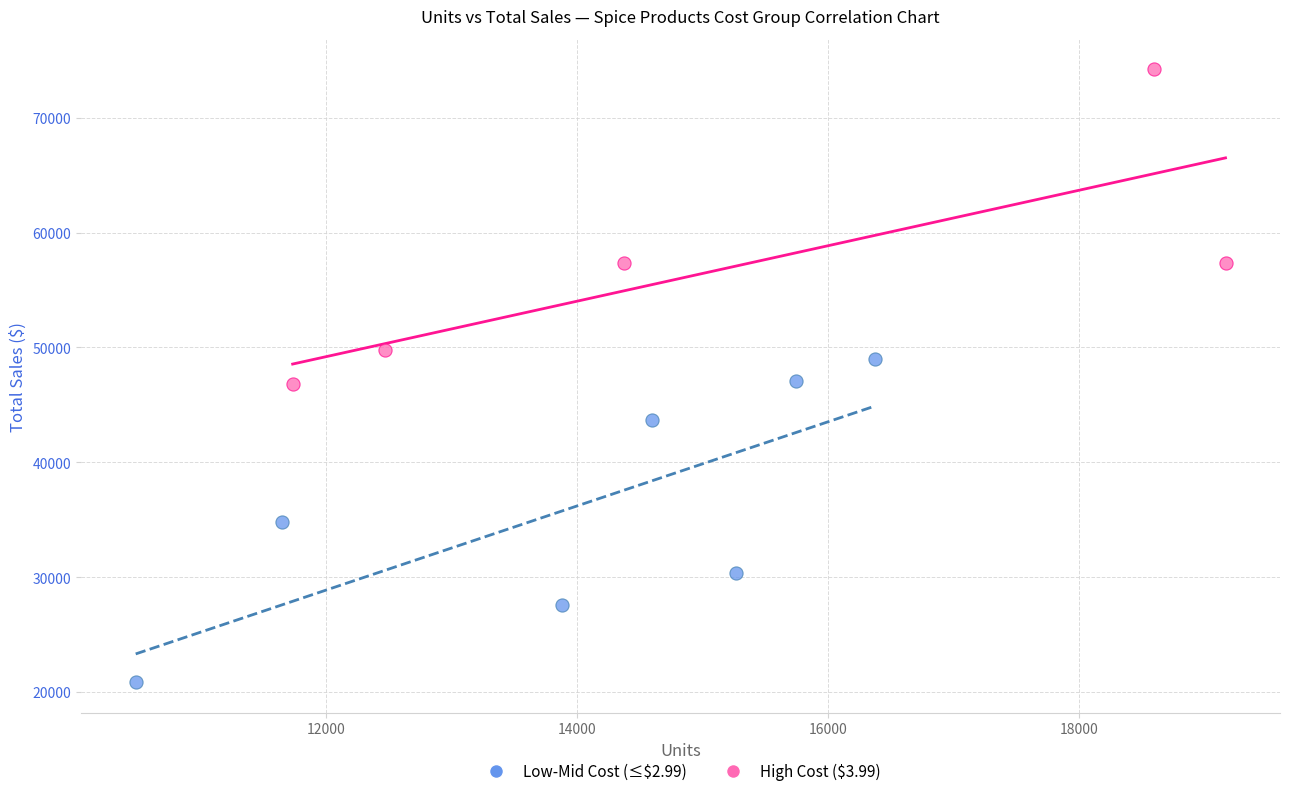

Which series contains the highest Y value?

High Cost ($3.99)